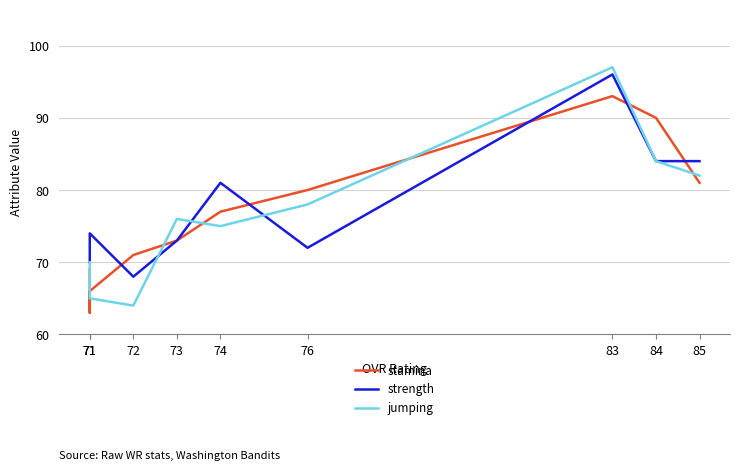

Which series has the largest range (max minus min)?

jumping